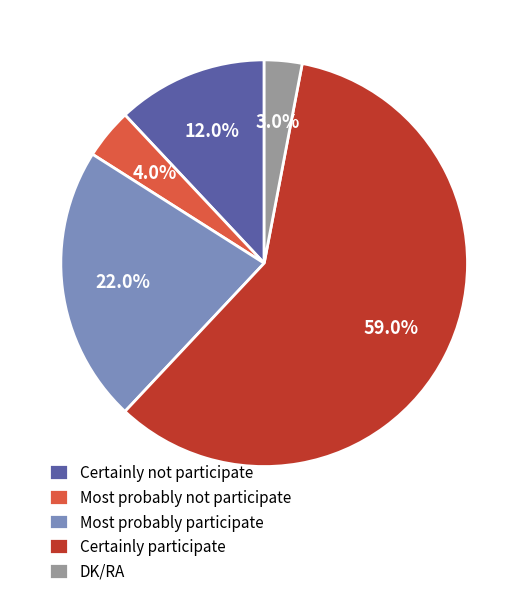

How many slices are in this pie chart?

5